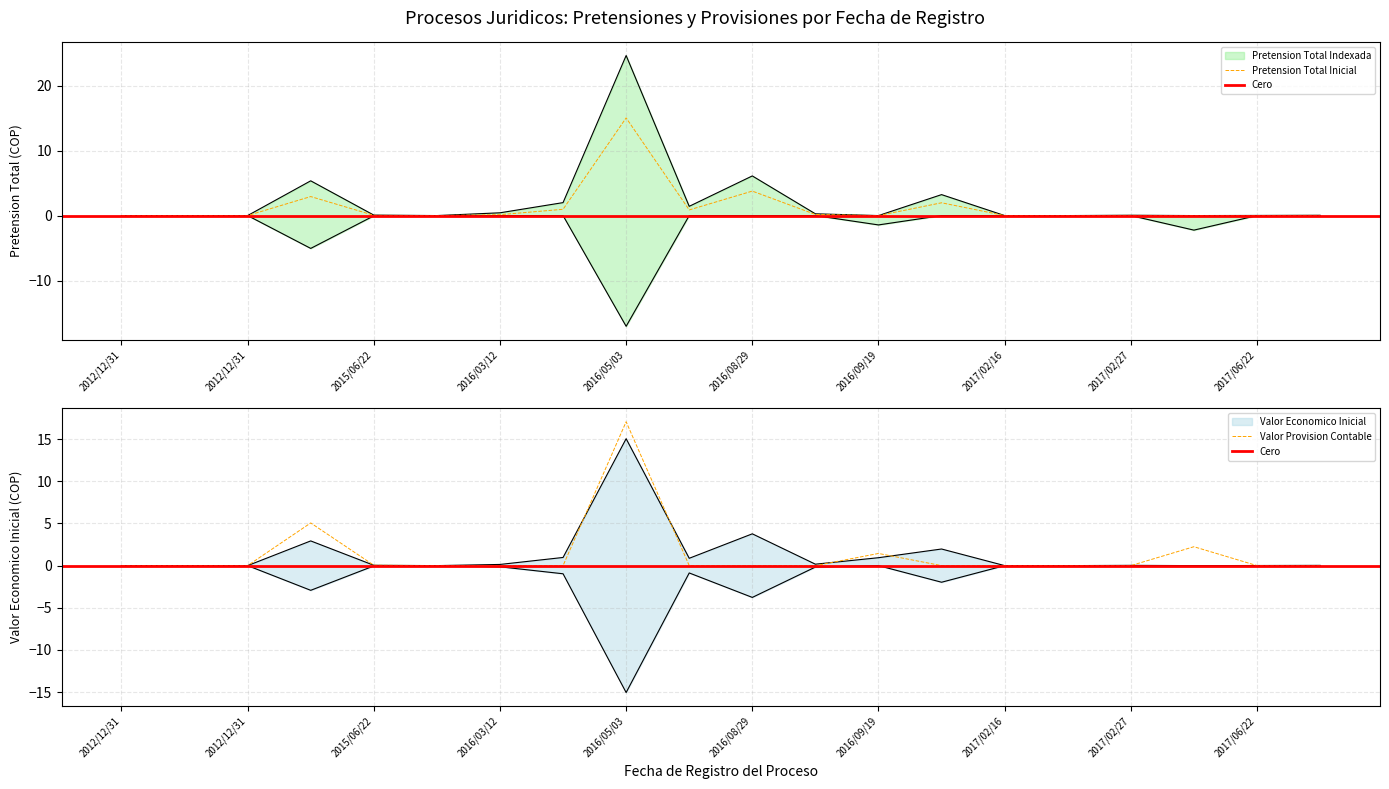

Which series has the largest range (max minus min)?

Pretension Total Indexada